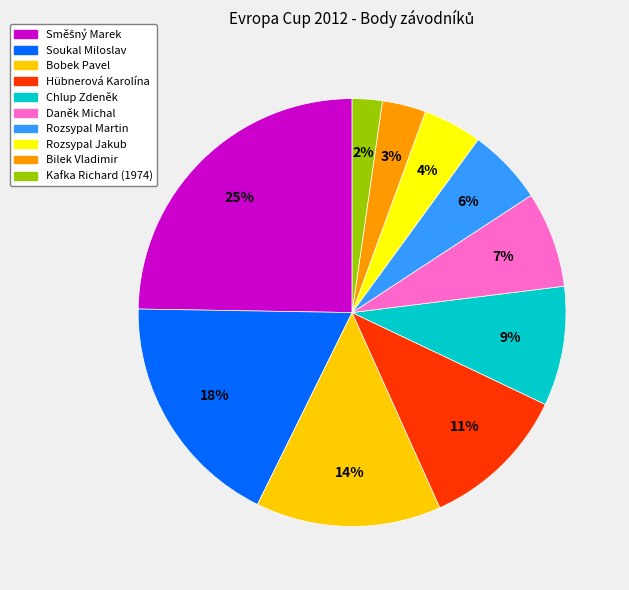

Does Rozsypal Martin account for over 50% of the chart?

No